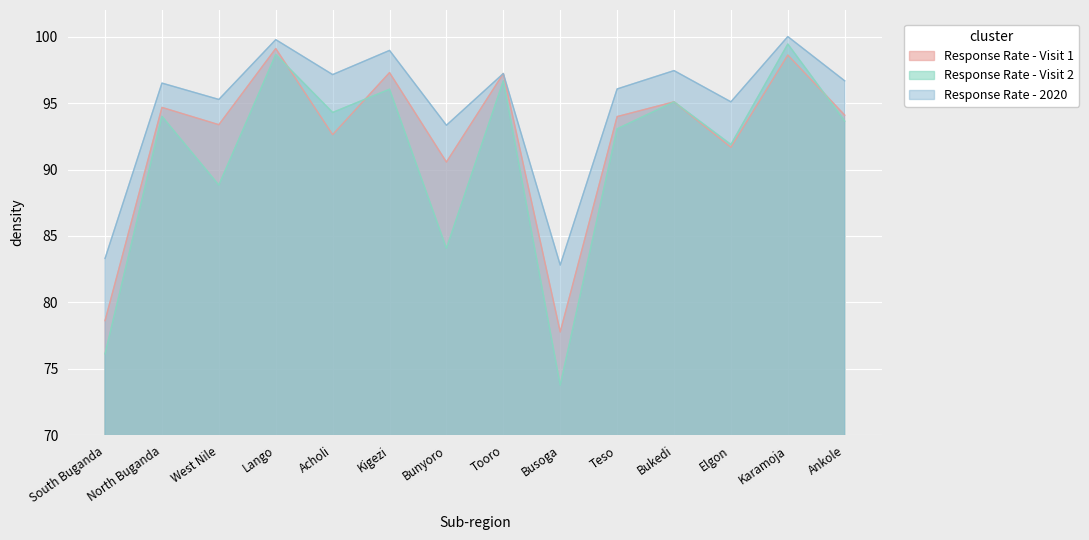

What is the smallest value displayed?

73.8